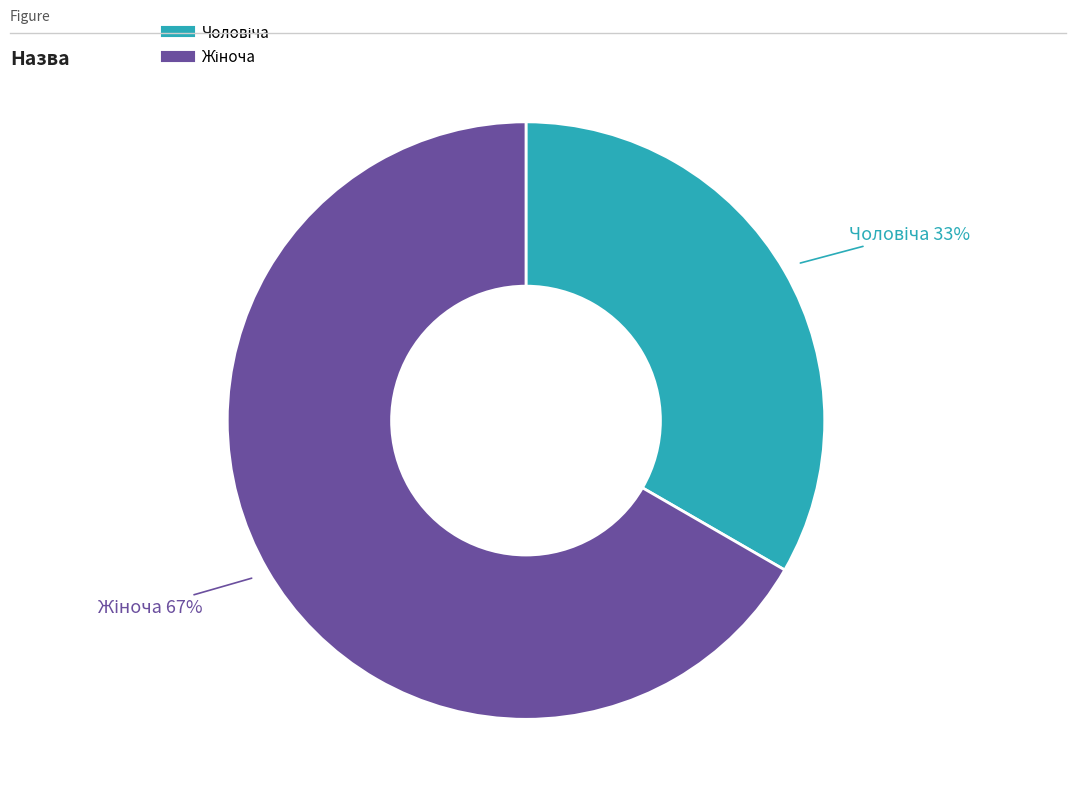

To the nearest percent, what is the average slice percentage?

50%